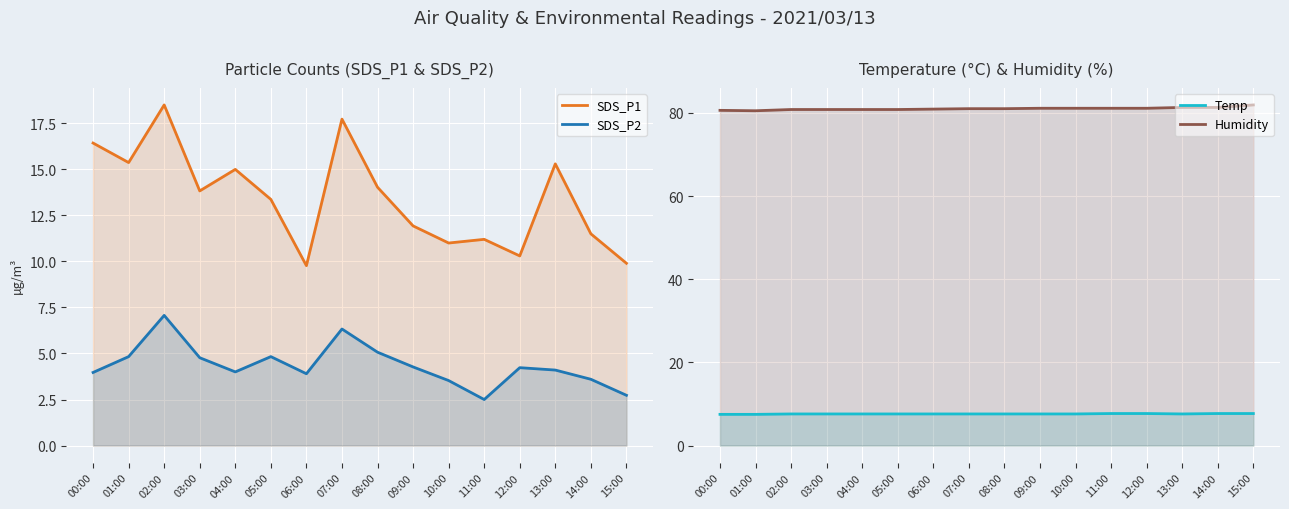

What is the label of the 14th point from the right?

02:00